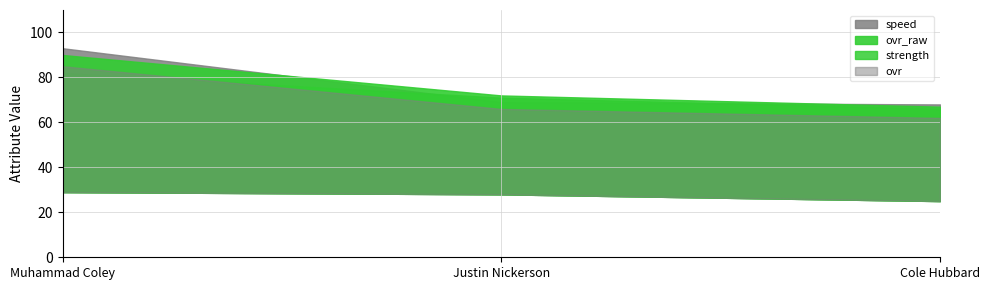

What is the difference between the maximum and minimum values in the speed series?

25